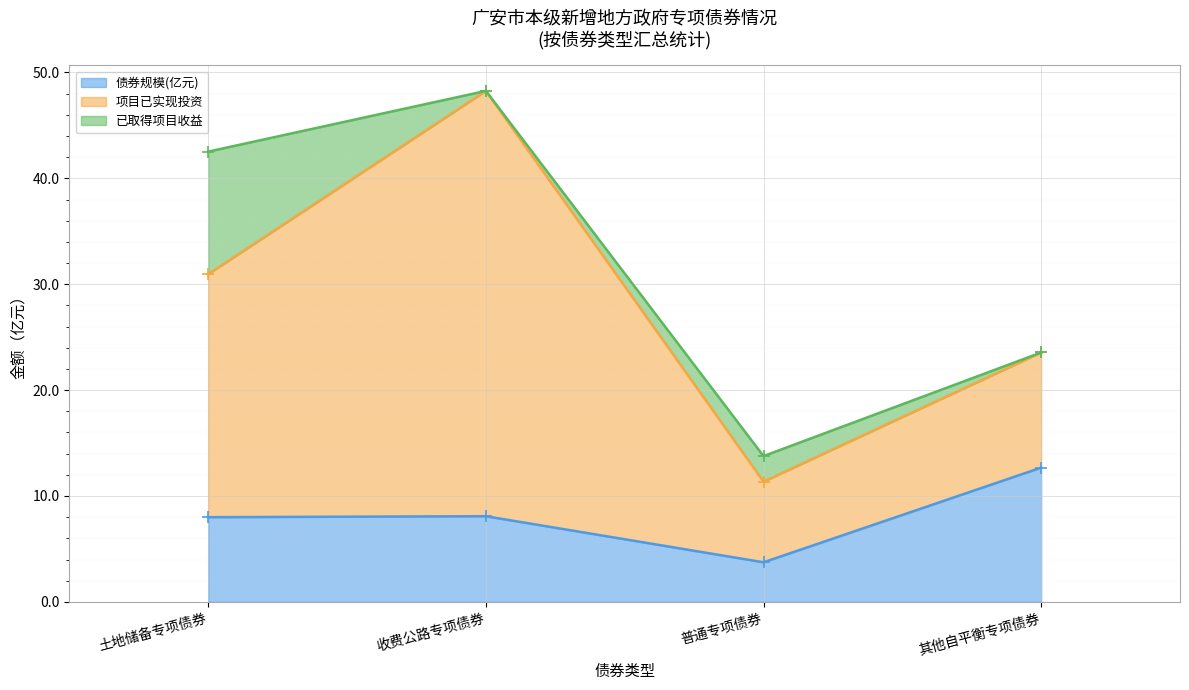

Where do 已取得项目收益 and 债券规模(亿元) first cross each other?

土地储备专项债券 and 收费公路专项债券